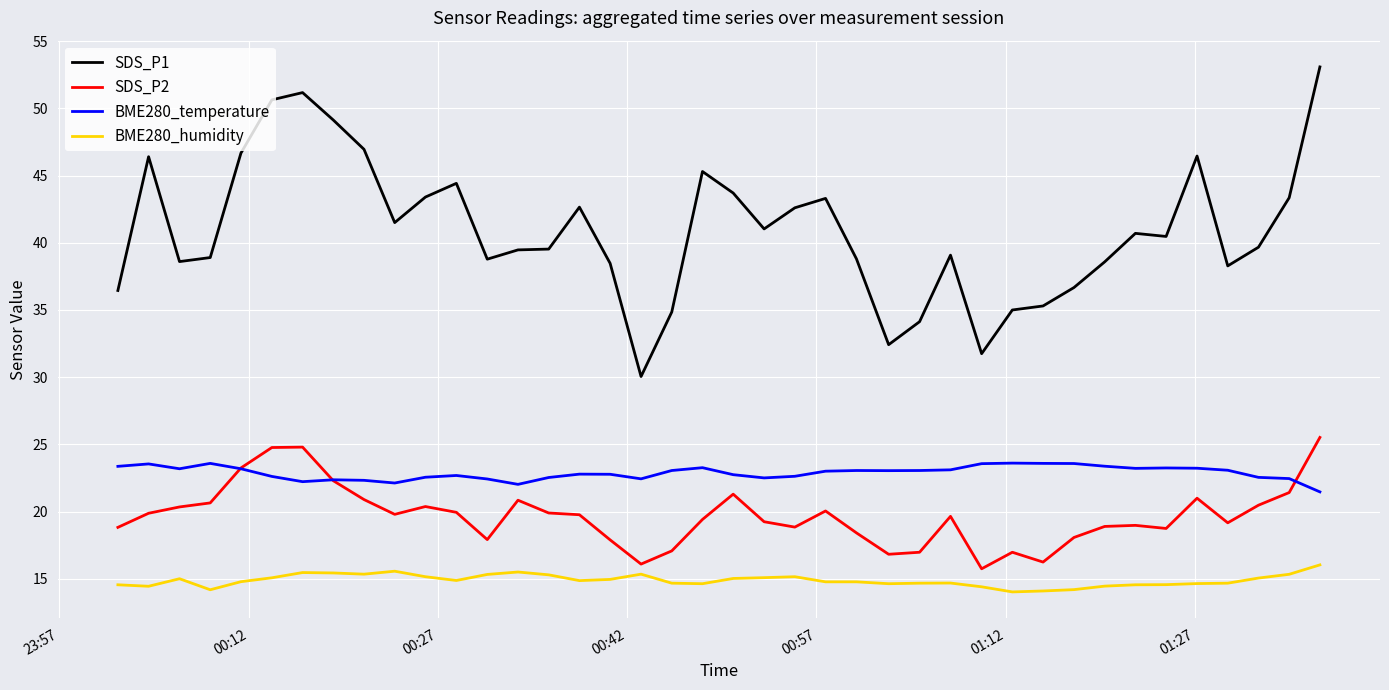

What is the highest value of the BME280_humidity series?

16.0